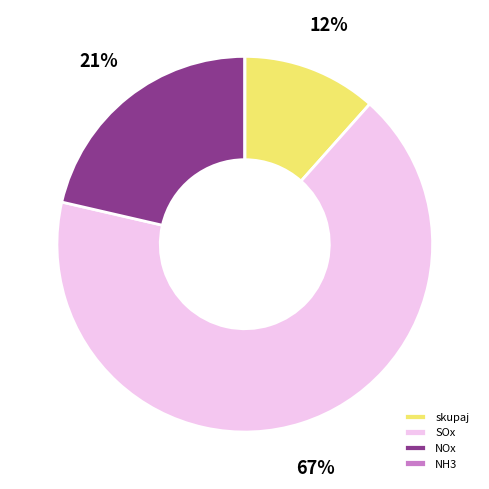

Is there a majority slice in this chart?

Yes